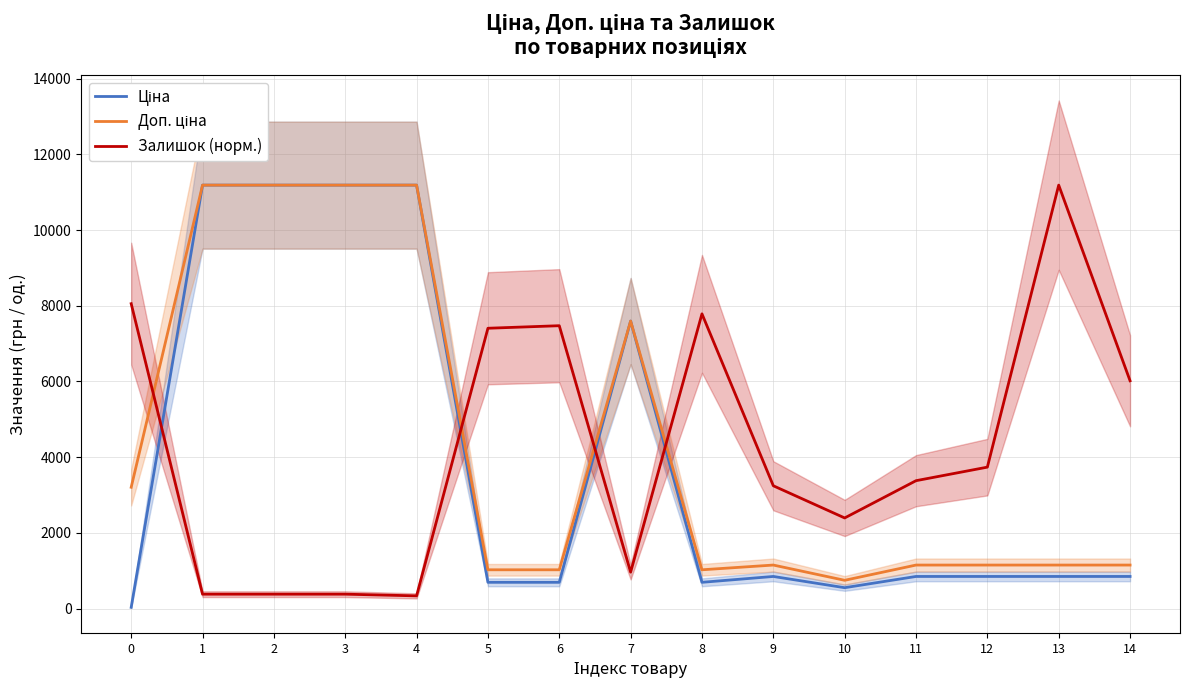

What is the sum of all Доп. ціна values?

65123.7